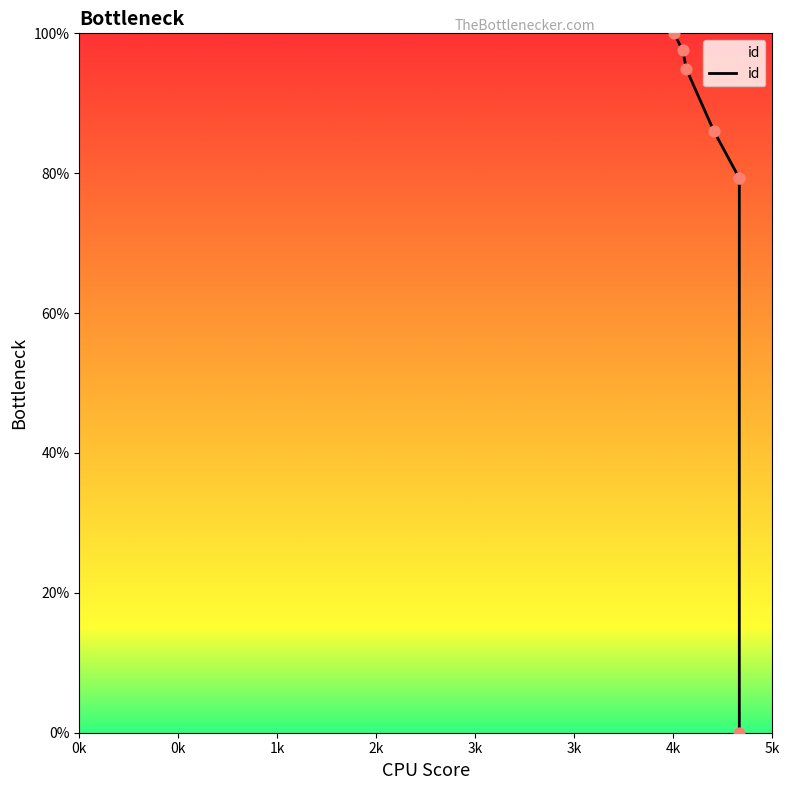

Approximately how many times larger is the value at 3k compared to 3k?

1.0